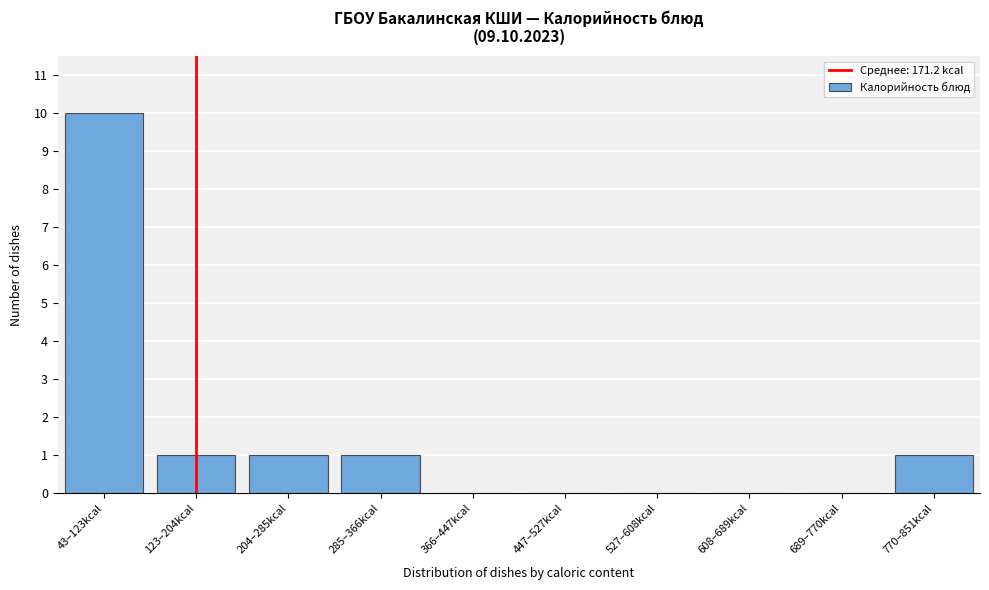

Reading right to left, list all the values displayed in this chart.

770–851kcal=1	689–770kcal=0	608–689kcal=0	527–608kcal=0	447–527kcal=0	366–447kcal=0	285–366kcal=1	204–285kcal=1	123–204kcal=1	43–123kcal=10